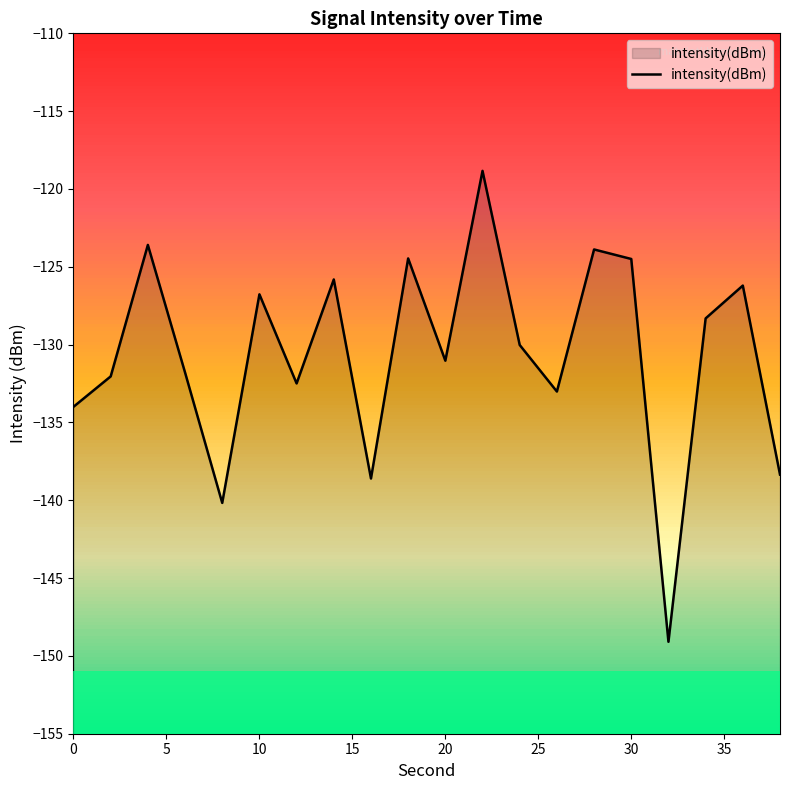

How many points are lower than both their immediate neighbors (excluding endpoints)?

6